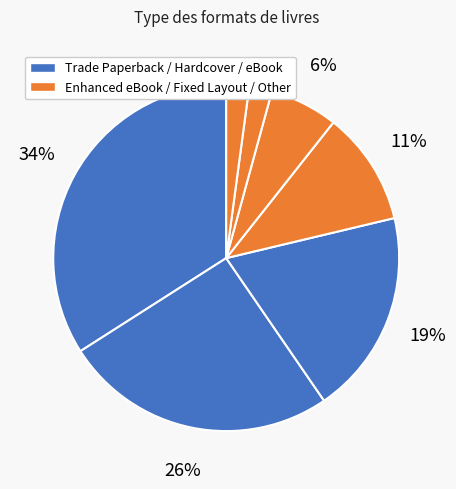

How many slices are in this pie chart?

7